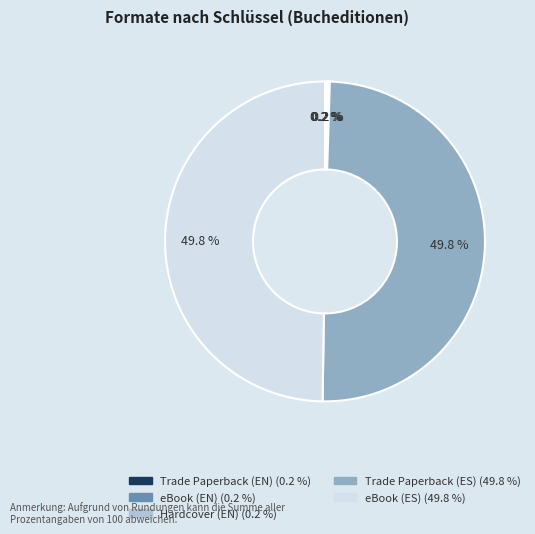

Is there a majority slice in this chart?

No